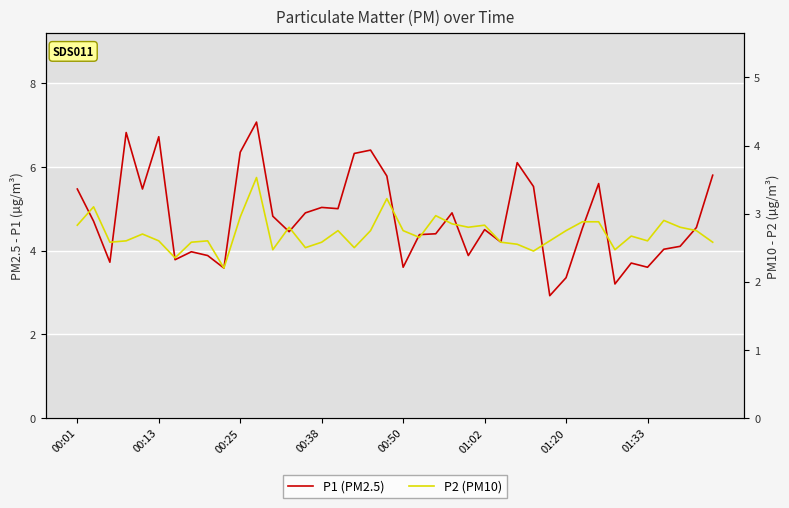

How many lines are shown in the chart?

2